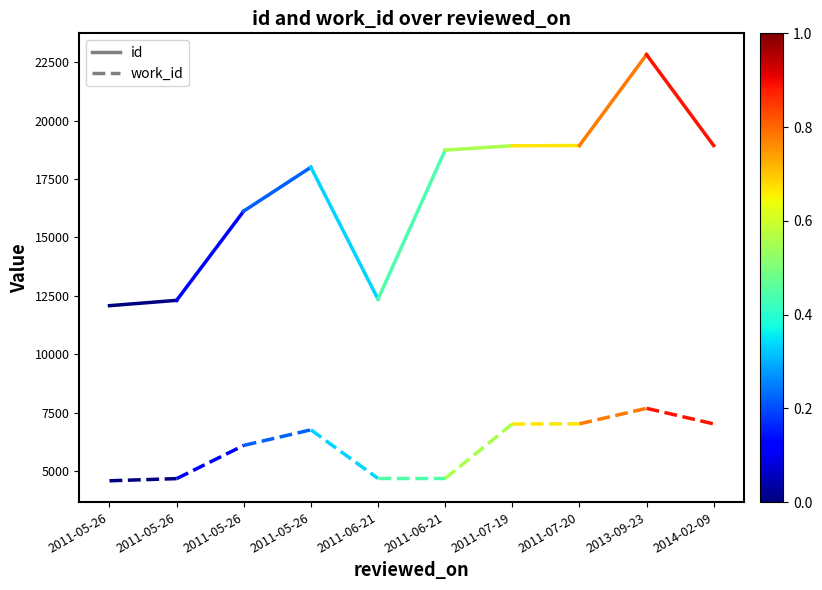

Reading left to right, list all the values displayed in this chart.

id: 12081	12309
work_id: 4585	4677